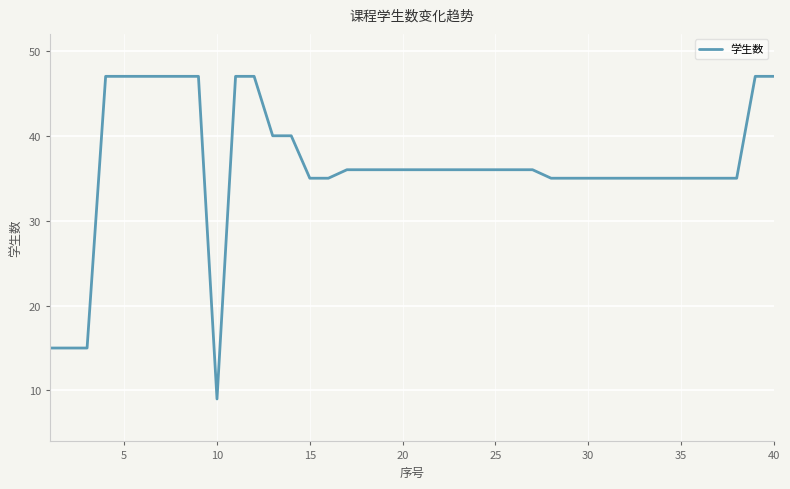

What is the smallest value displayed?

9